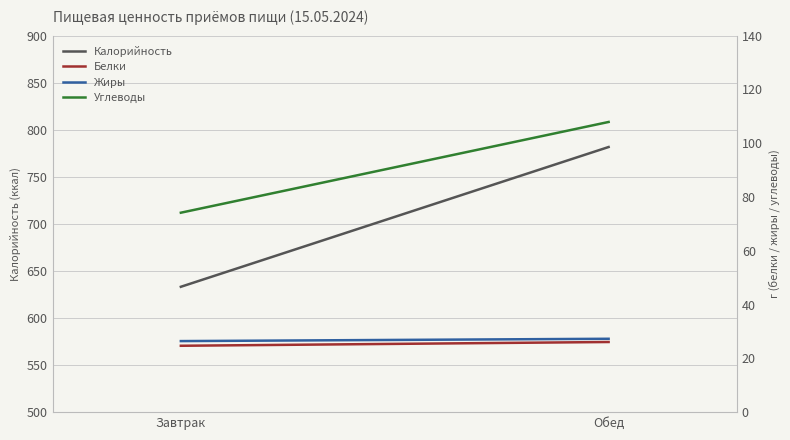

How many values in the Жиры series are below 27?

1